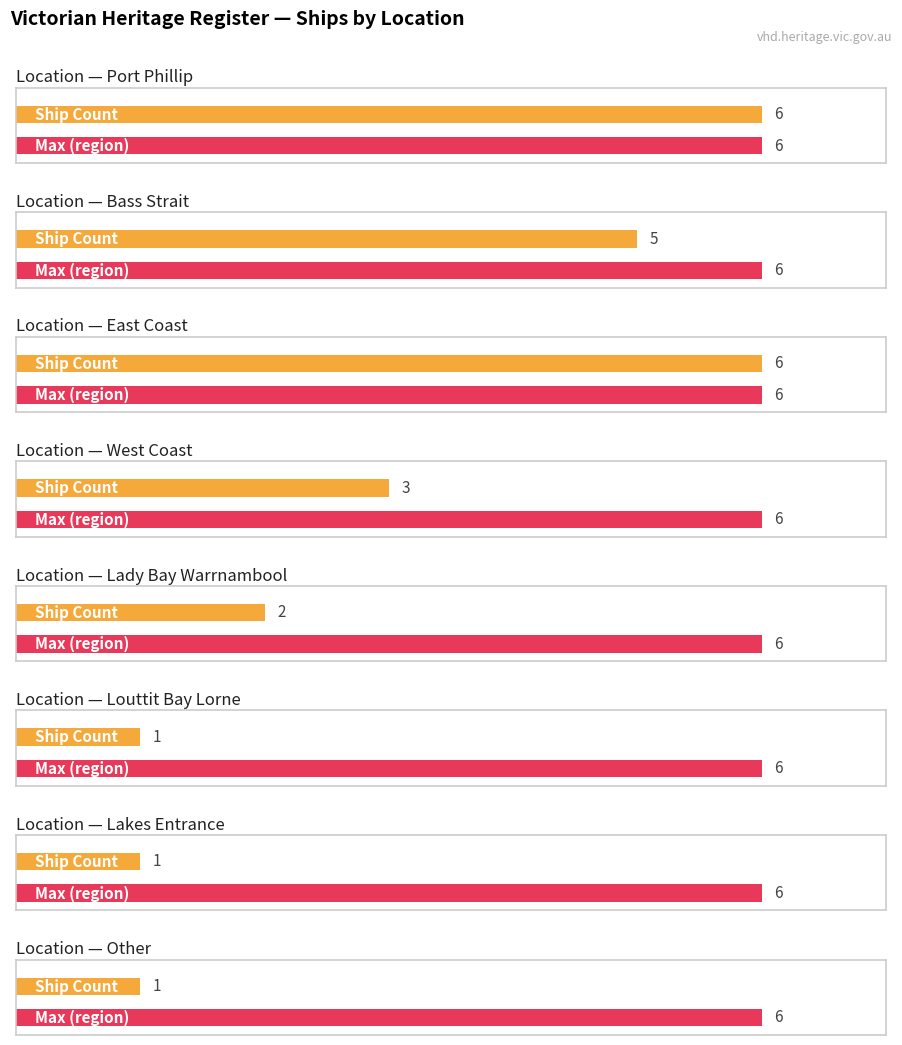

Where does the data first go above 3?

Port Phillip